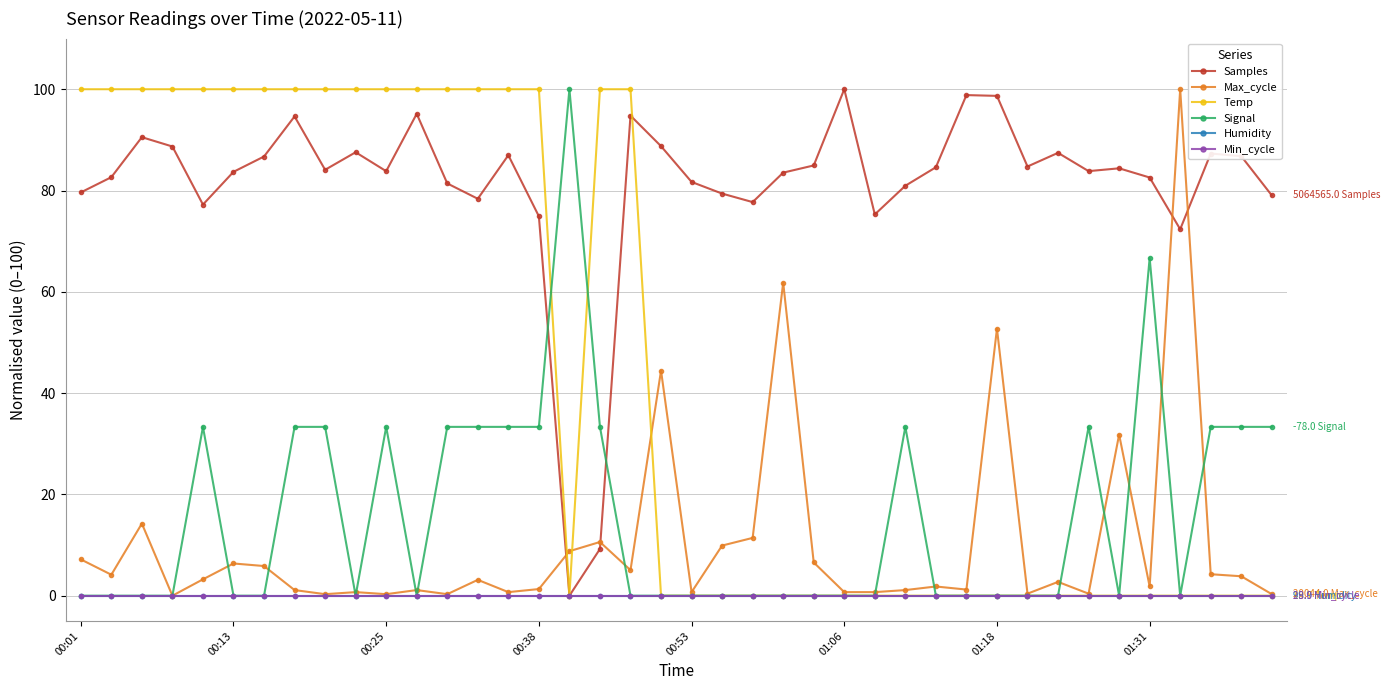

List the series in order of their peak value, highest first.

Samples, Max_cycle, Temp, Signal, Humidity, Min_cycle